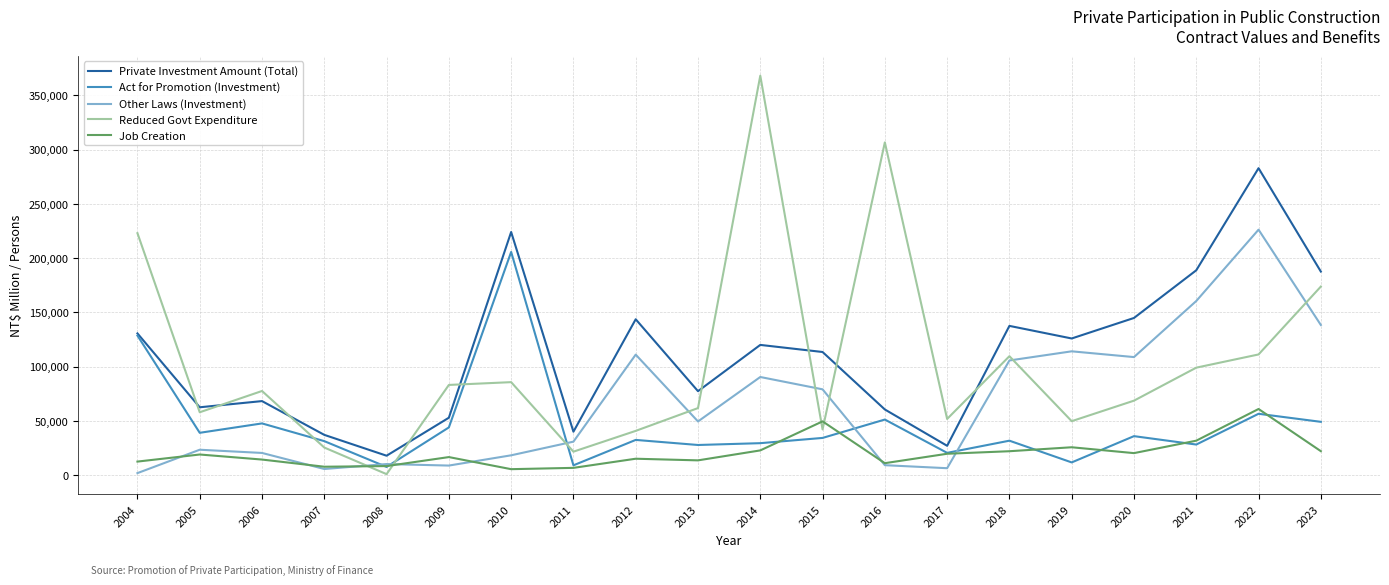

At which label does Reduced Govt Expenditure reach its peak?

2014